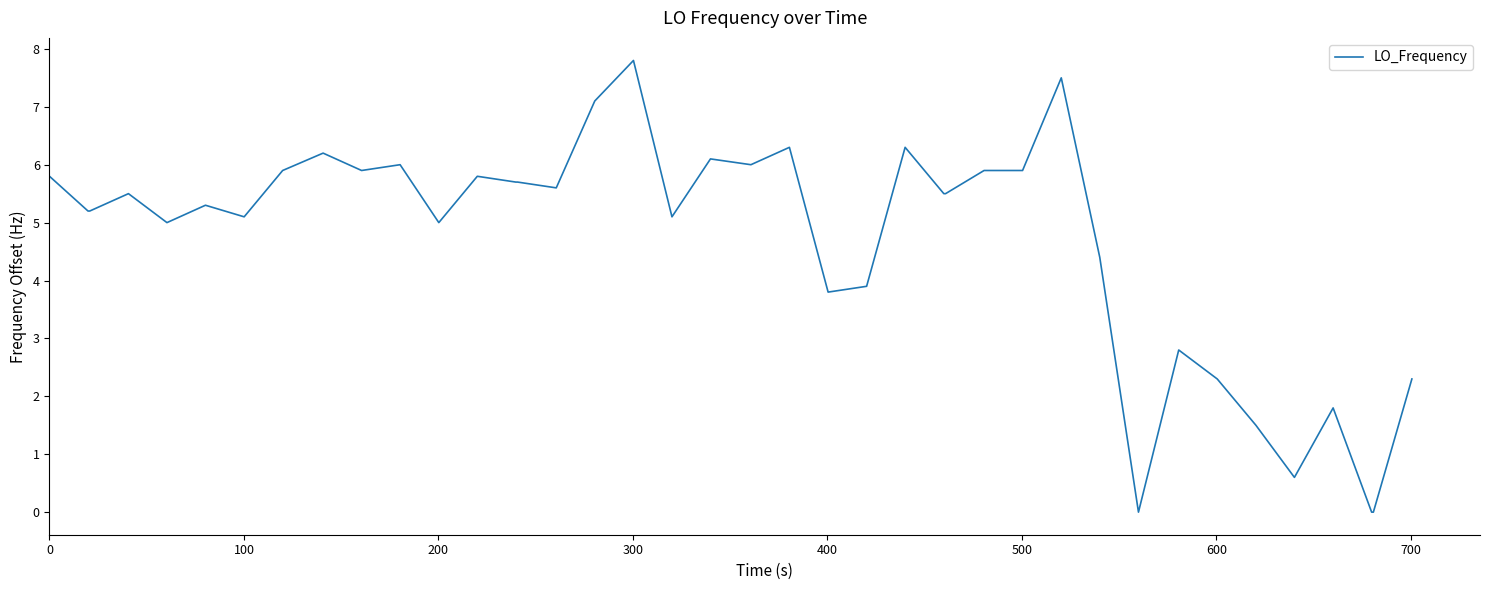

True or false: the data has more than 0 interior local peaks.

True